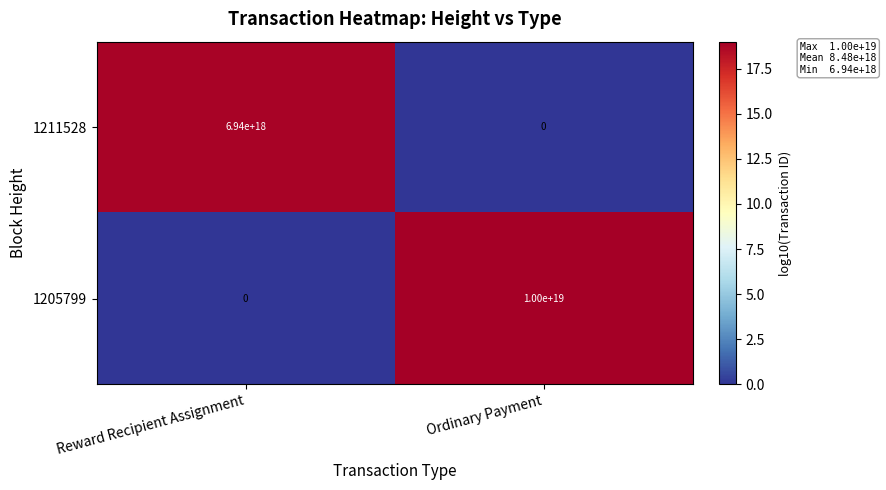

Rank the series by their average value, from lowest to highest.

1211528, 1205799